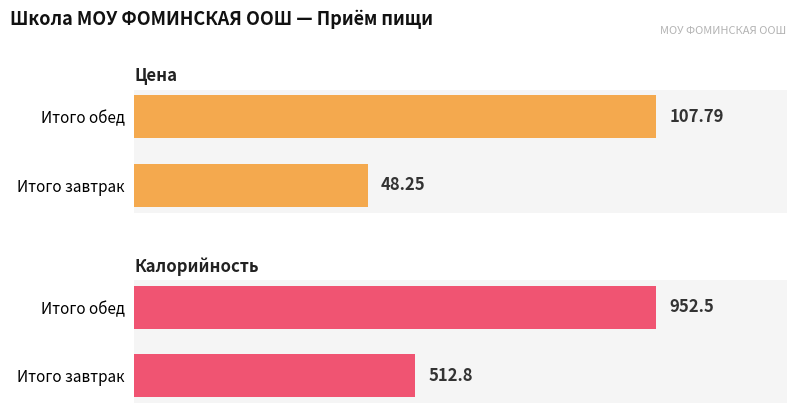

What is the sum of all Калорийность values?

1465.3